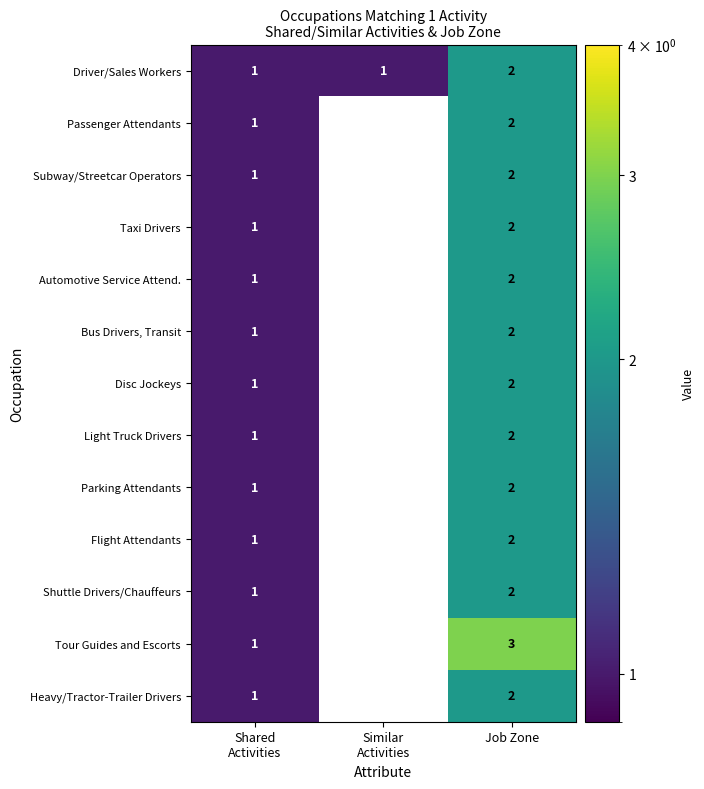

At how many categories does at least one series exceed 0?

3